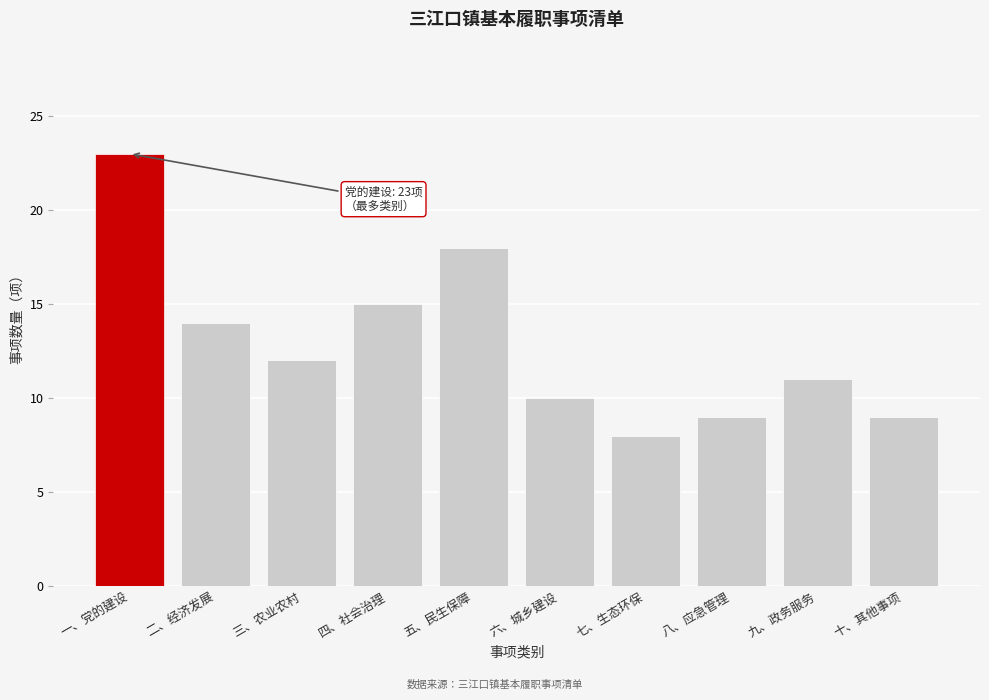

Reading left to right, extract all data points from this chart.

一、党的建设=23	二、经济发展=14	三、农业农村=12	四、社会治理=15	五、民生保障=18	六、城乡建设=10	七、生态环保=8	八、应急管理=9	九、政务服务=11	十、其他事项=9